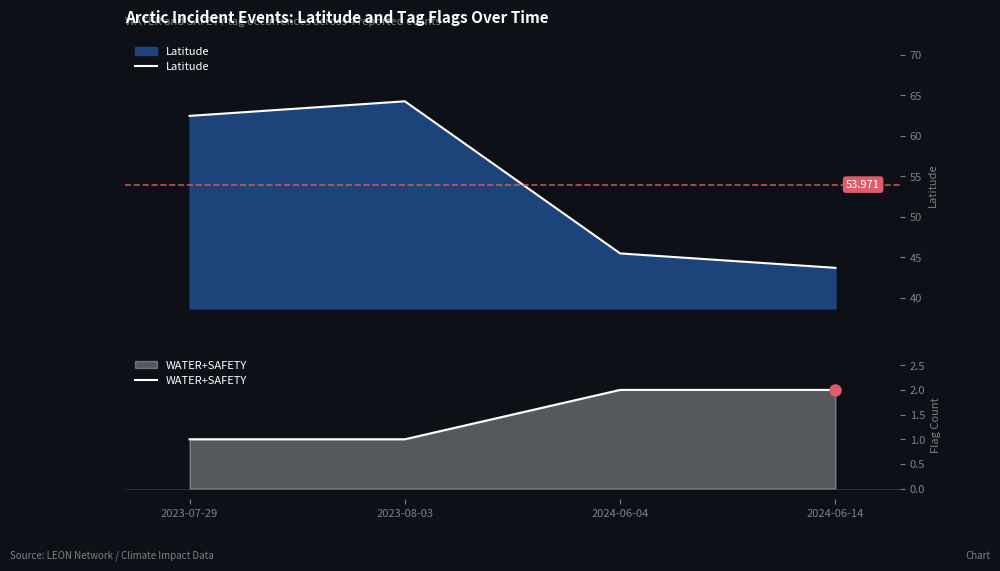

What is the value of the WATER+SAFETY point at the 4th from the left?

2.0